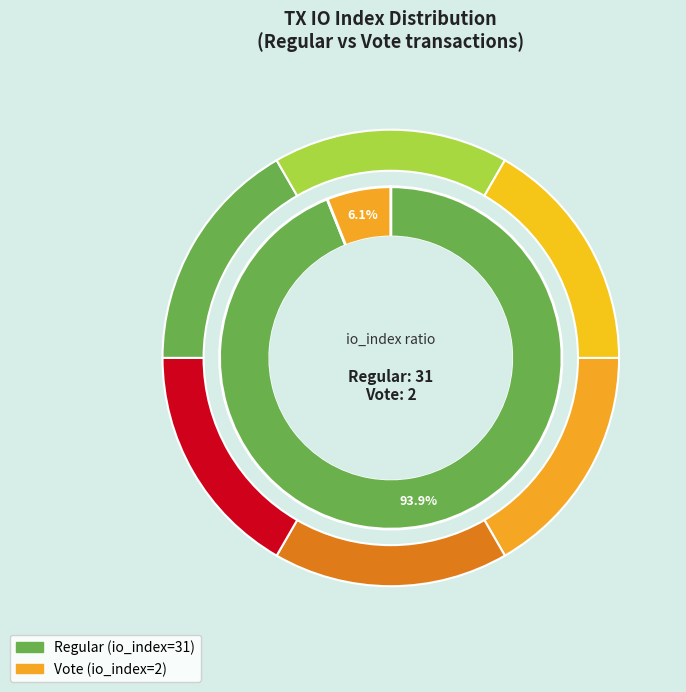

Do Vote (io_index=2) and Regular (io_index=31) together represent more than half of the pie?

Yes